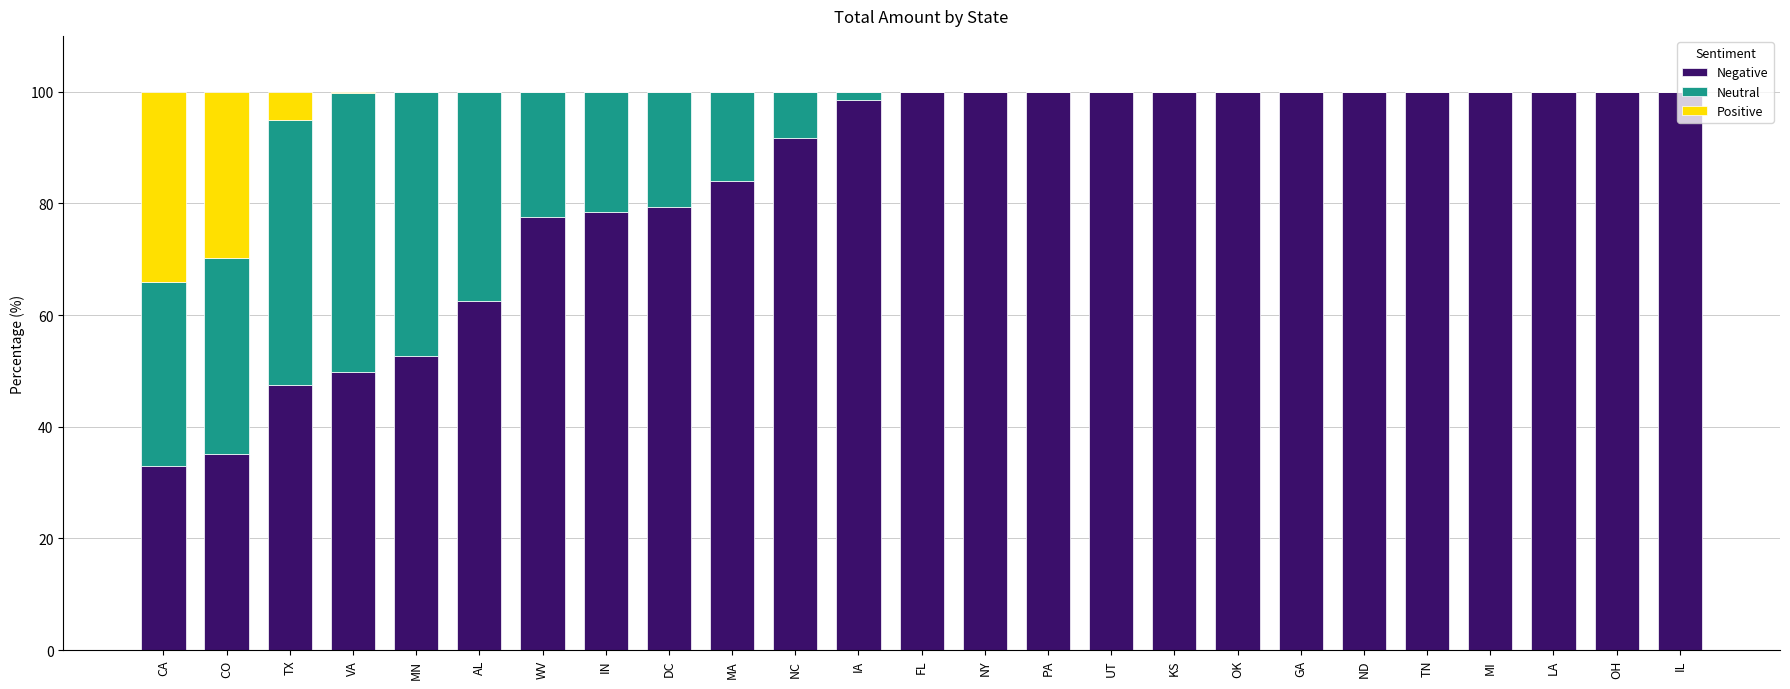

What is the total value across all series at FL?

100.0